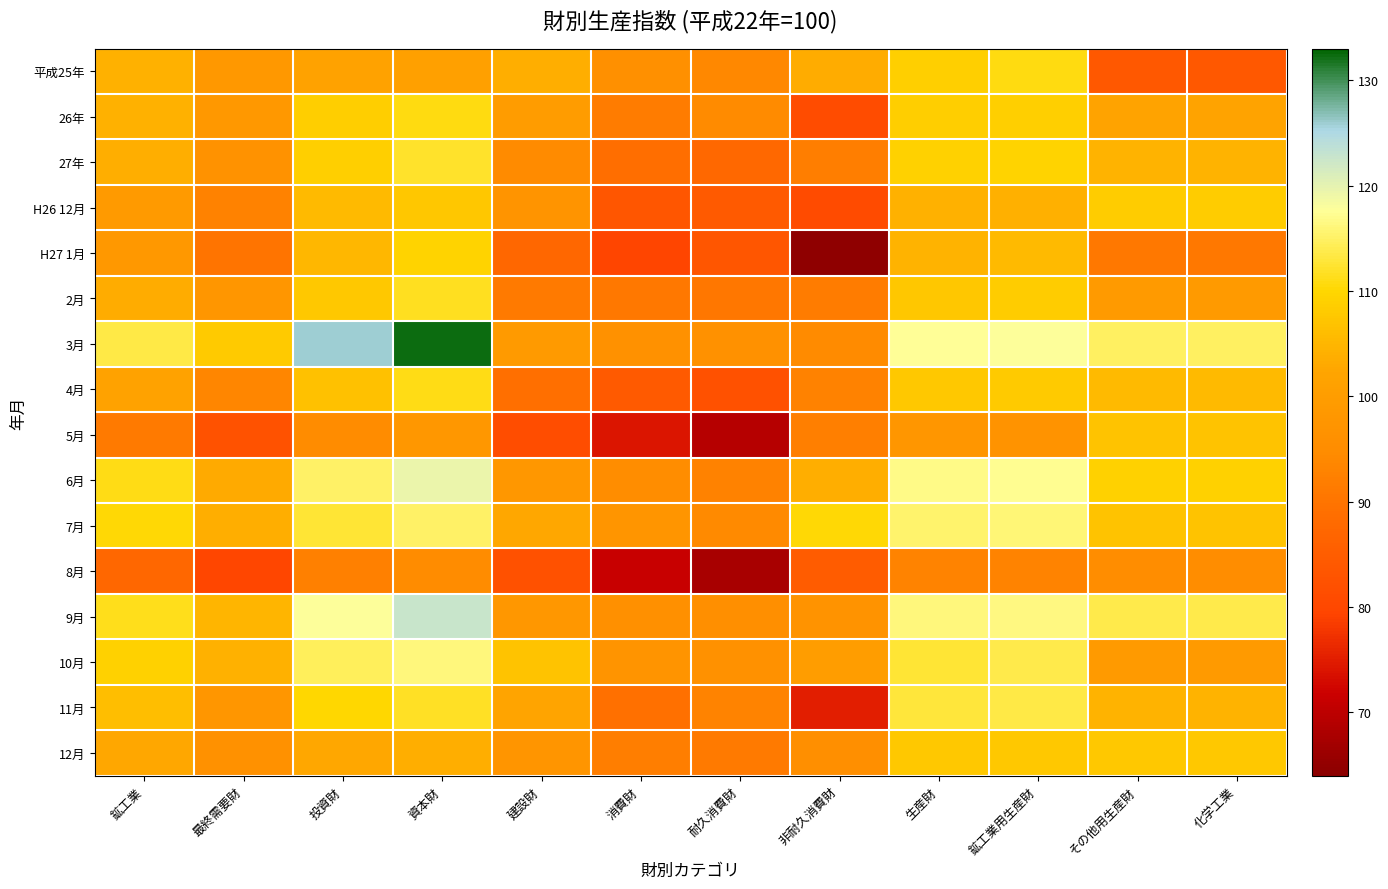

Which label corresponds to the smallest value in the chart?

非耐久消費財